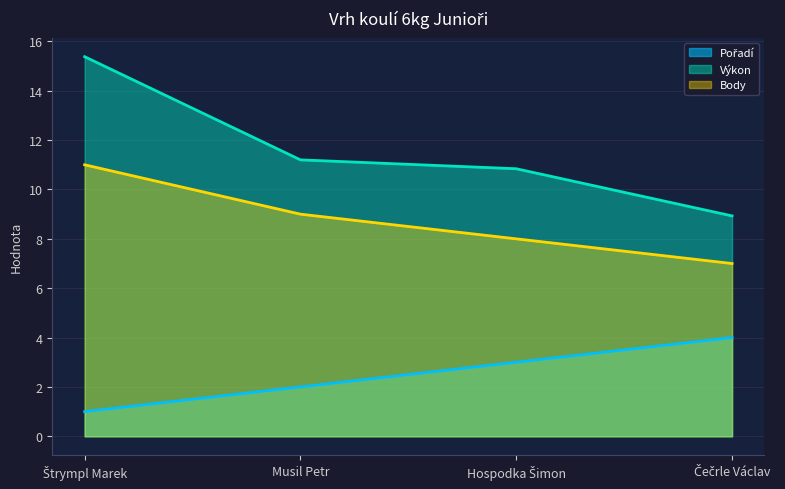

What is the label of the 2nd point from the left?

Musil Petr